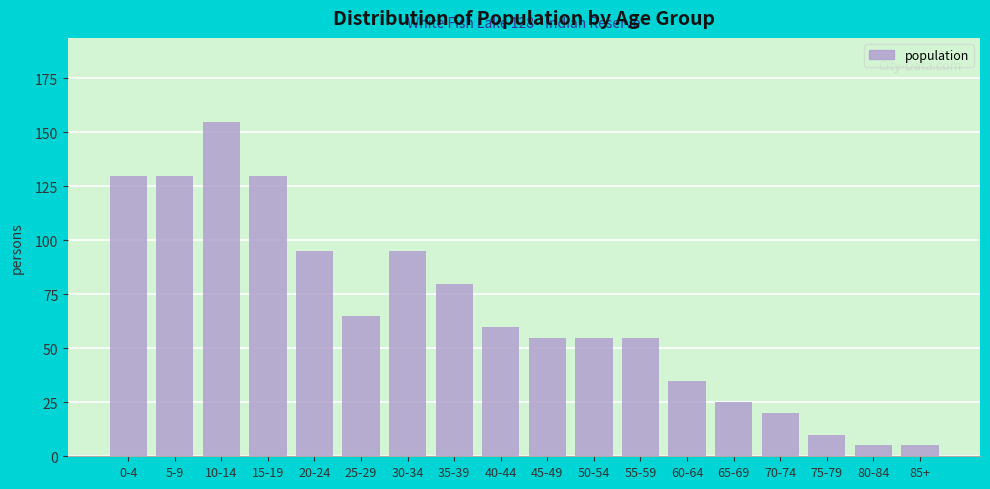

Reading left to right, list all the values displayed in this chart.

130	130	155	130	95	65	95	80	60	55	55	55	35	25	20	10	5	5